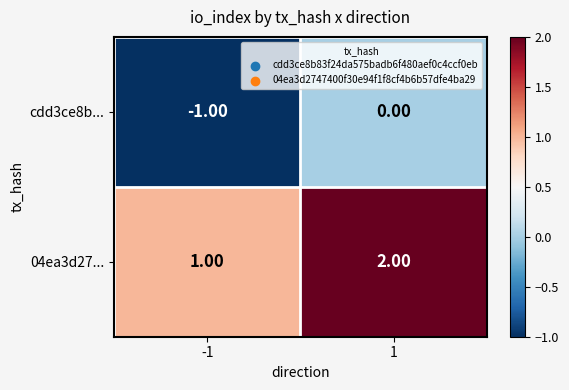

What is the sum of the 04ea3d27... values at -1 and 1?

3